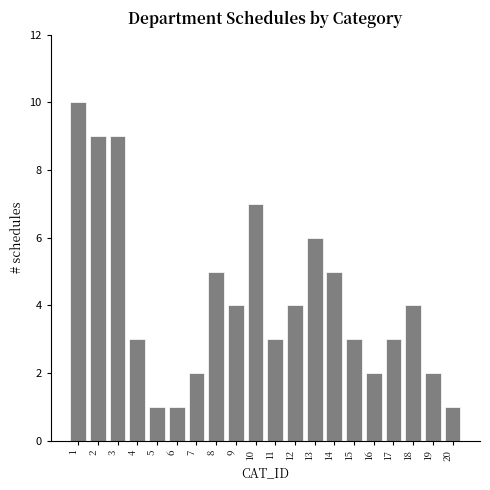

Reading left to right, extract all data points from this chart.

10	9	9	3	1	1	2	5	4	7	3	4	6	5	3	2	3	4	2	1